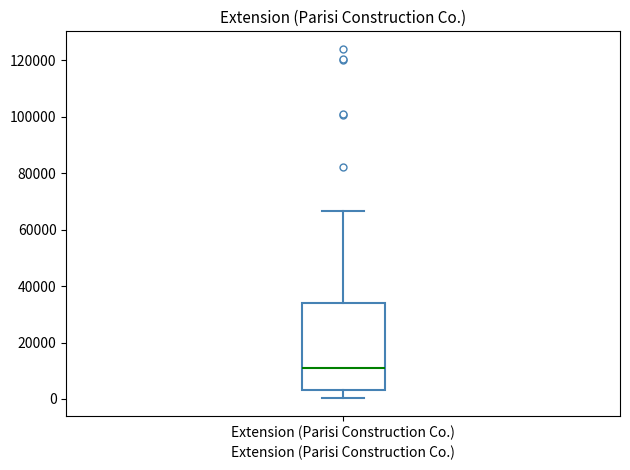

Where is the upper edge of the box for Extension (Parisi Construction Co.) on the y-axis? The values are not printed on the chart, so give them approximately, as read against the axis.

34000